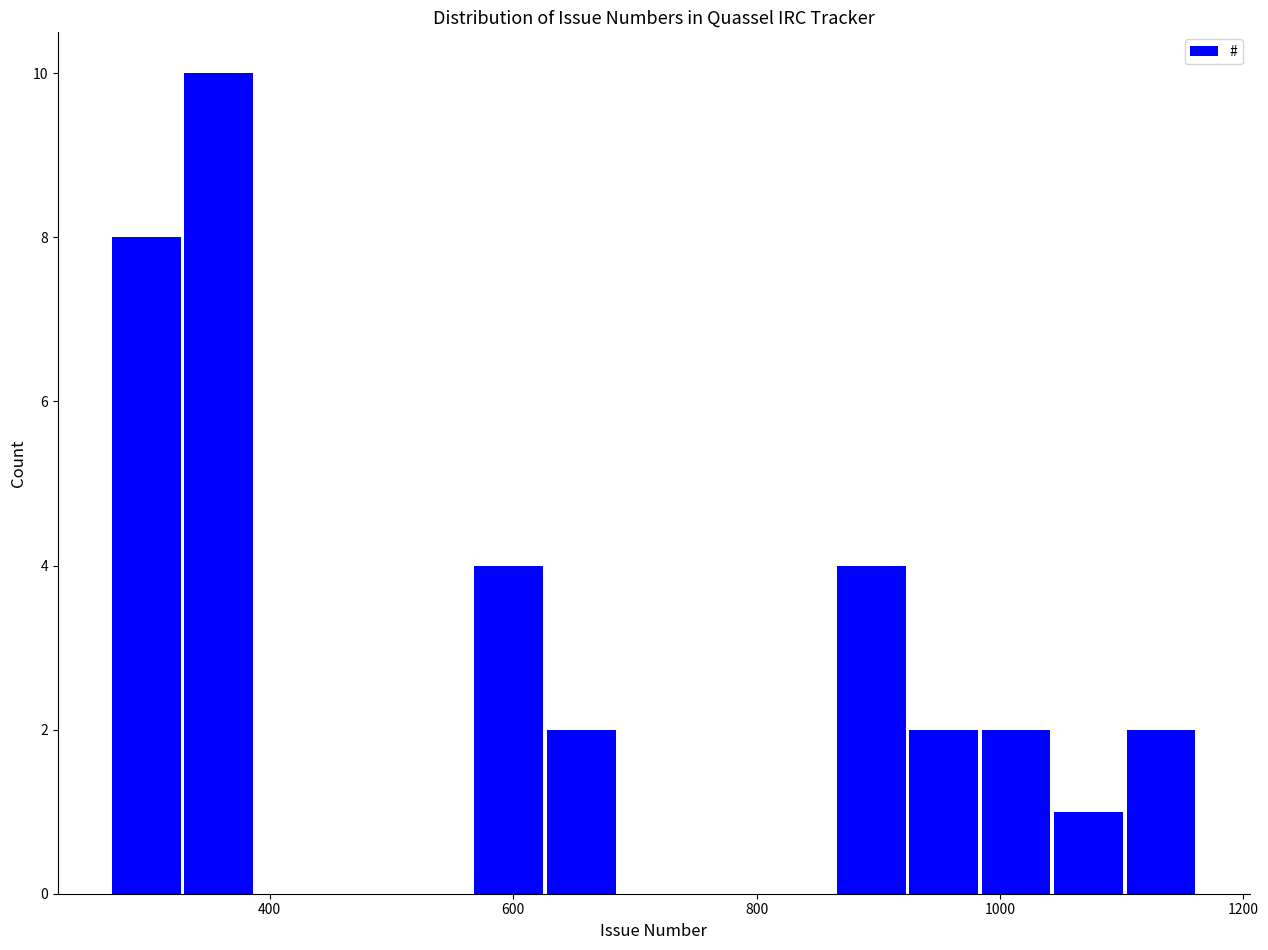

Around what value on the x-axis is the tallest bar? Give the approximate position of its centre, as read against the axis.

360